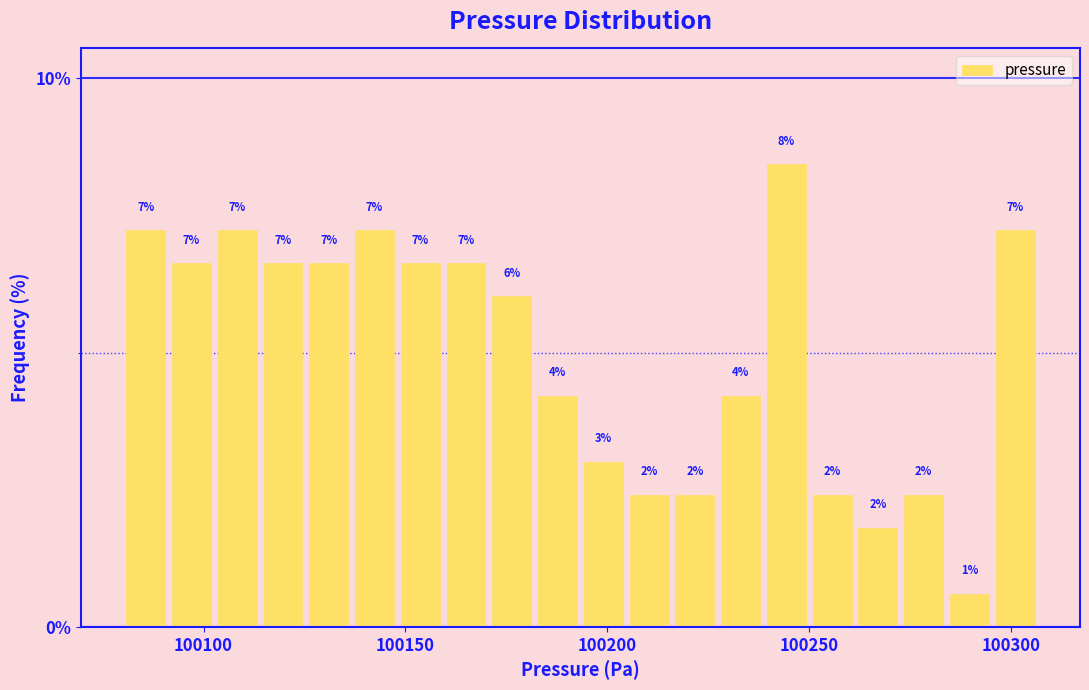

Around what value on the x-axis is the tallest bar? Give the approximate position of its centre, as read against the axis.

100245